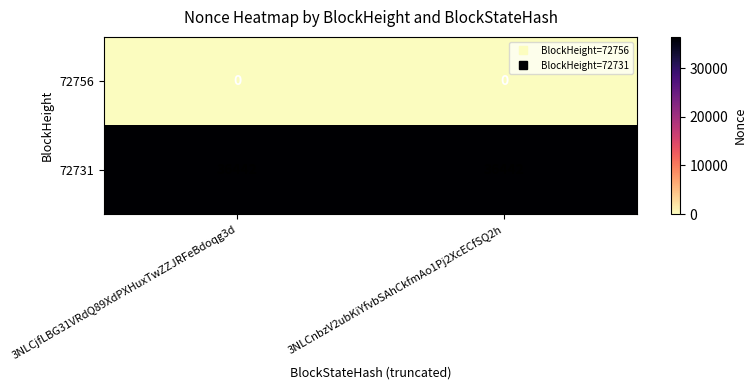

The 72756 series shows 0 at 3NLCnbzV2ubKiYfvbSAhCkfmAo1Pj2XcECfSQ2h. True or false?

True